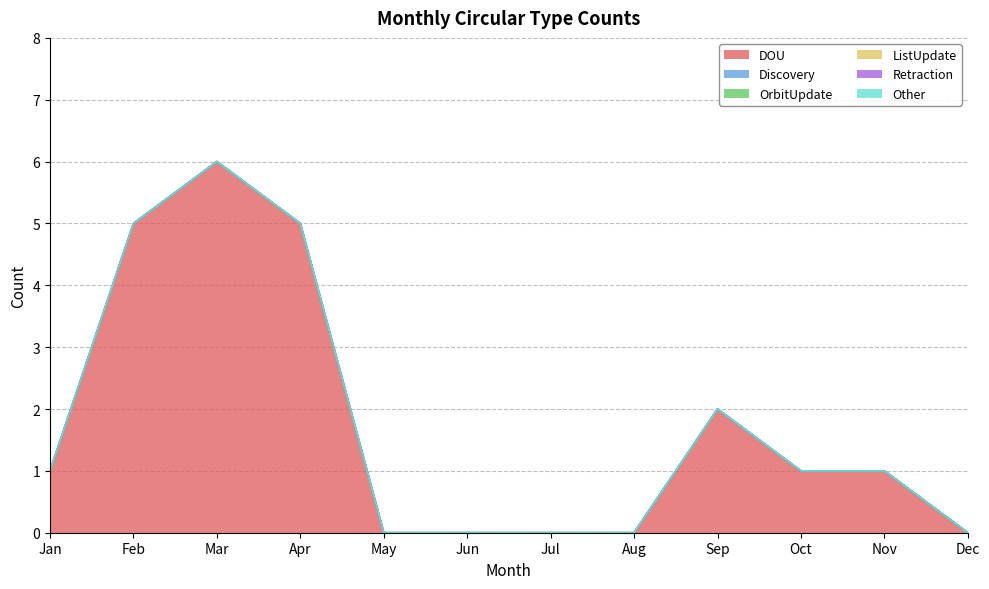

Where is ListUpdate nearest to the value 0?

Jan